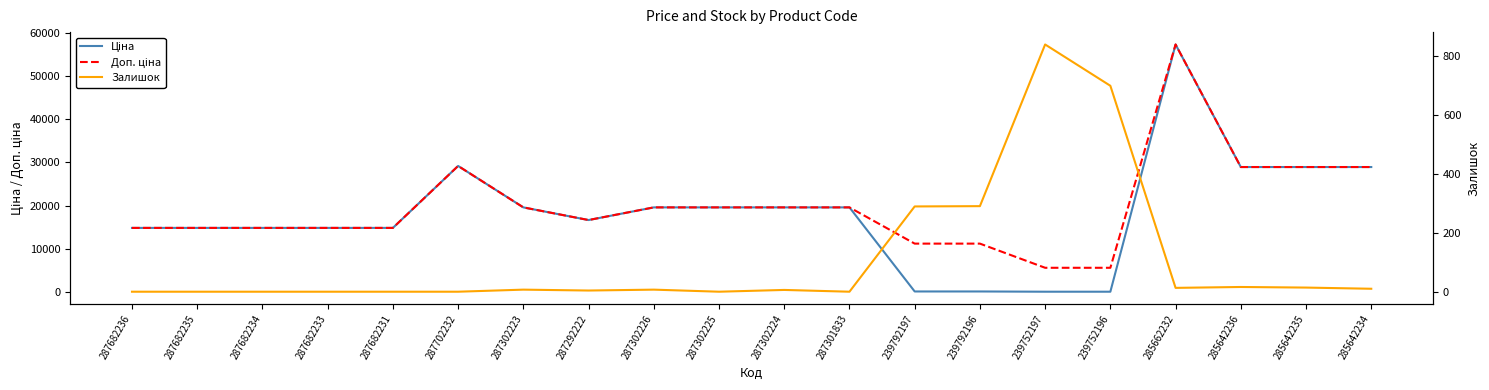

Is this an area chart (filled region under the line)?

No